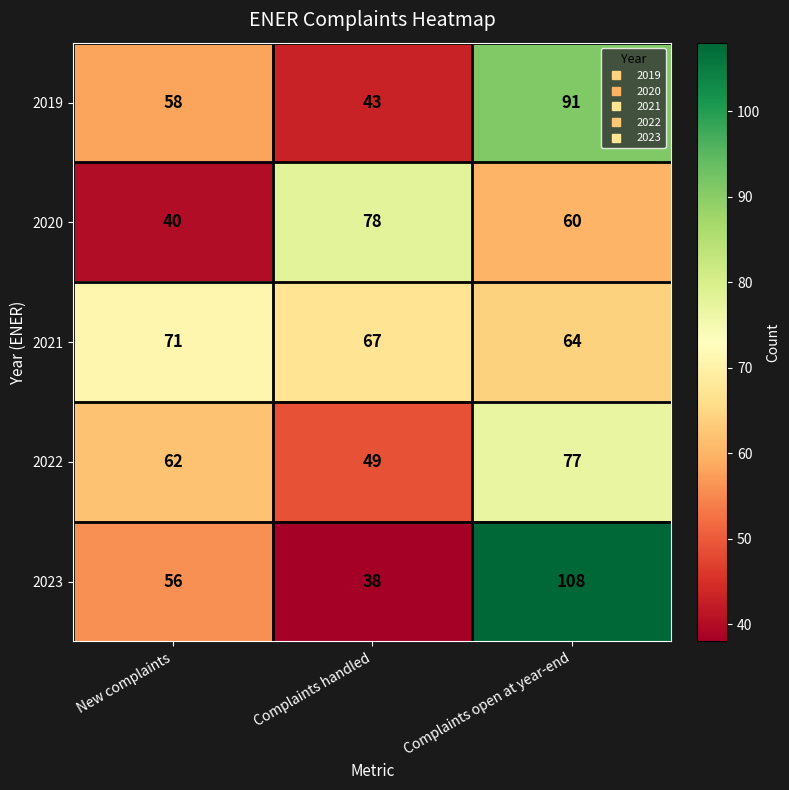

How many series are shown in this chart?

5